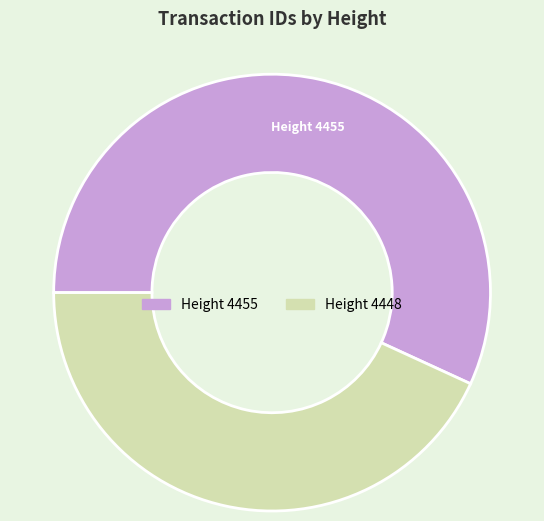

Is there a majority slice in this chart?

Yes